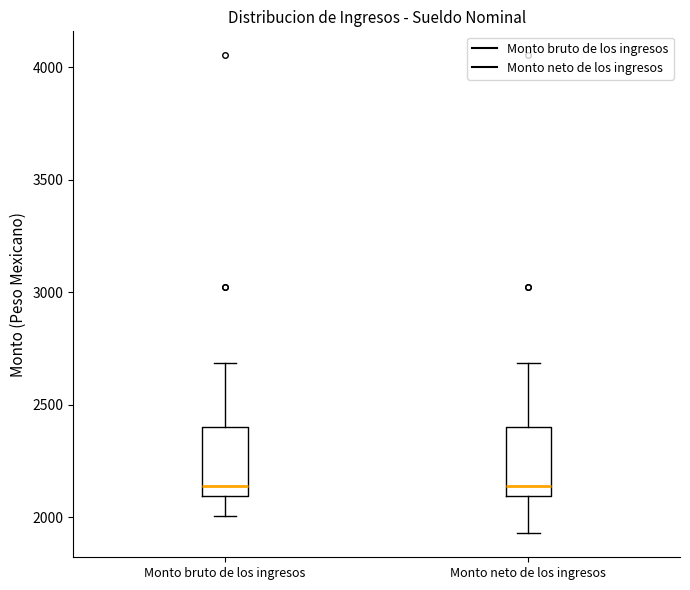

Reading left to right, transcribe this box plot: for each box, give where its median line is, the range the box spans, and where its two whiskers end, as read against the y-axis. The values are not printed on the chart, so give them approximately, as read against the axis.

Monto bruto de los ingresos: median 2150, box 2100 to 2400, whiskers 2000 to 2700
Monto neto de los ingresos: median 2150, box 2100 to 2400, whiskers 1950 to 2700